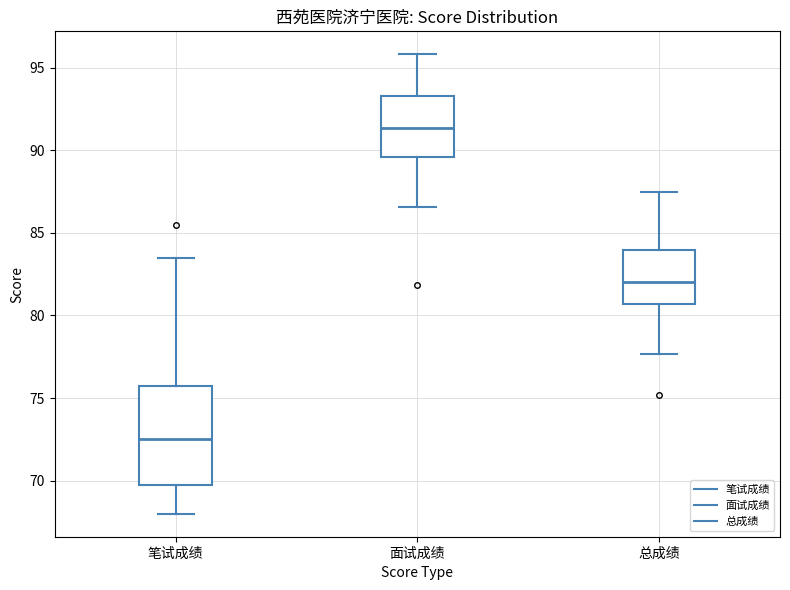

Where does the upper whisker of the box for 笔试成绩 end on the y-axis? The values are not printed on the chart, so give them approximately, as read against the axis.

83.5